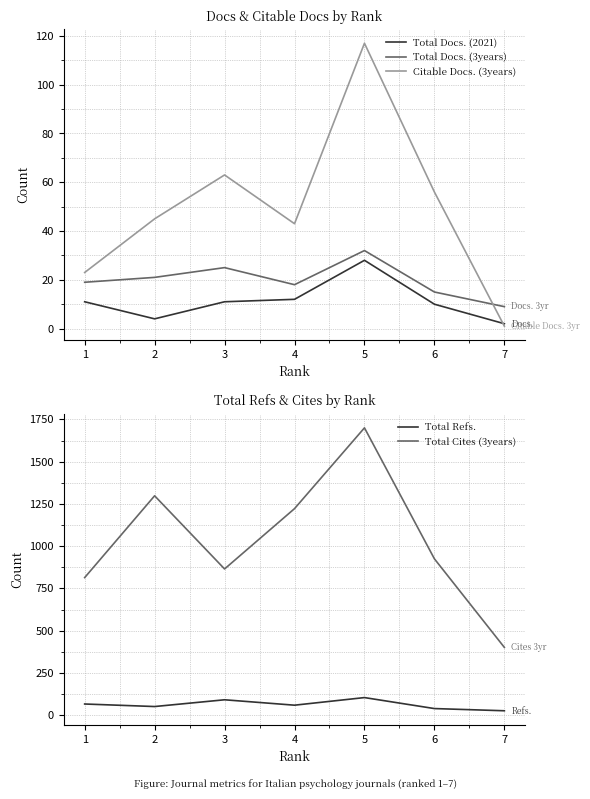

At which label does Total Cites (3years) first exceed 925?

2